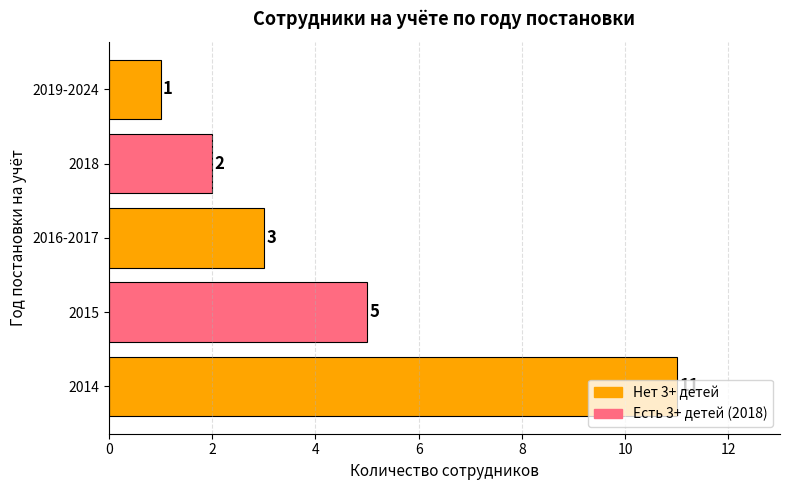

What is the sum of all values?

22